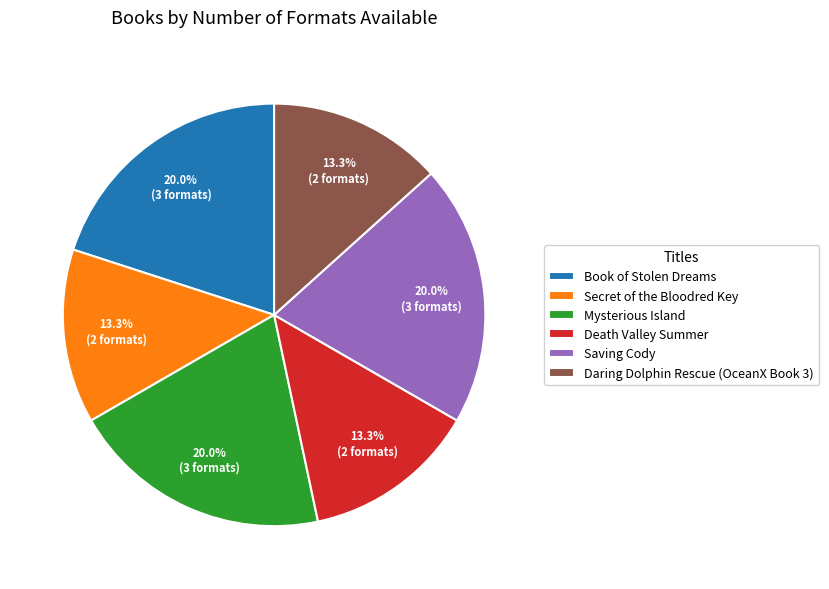

How much of the chart is everything except Secret of the Bloodred Key?

86.7%